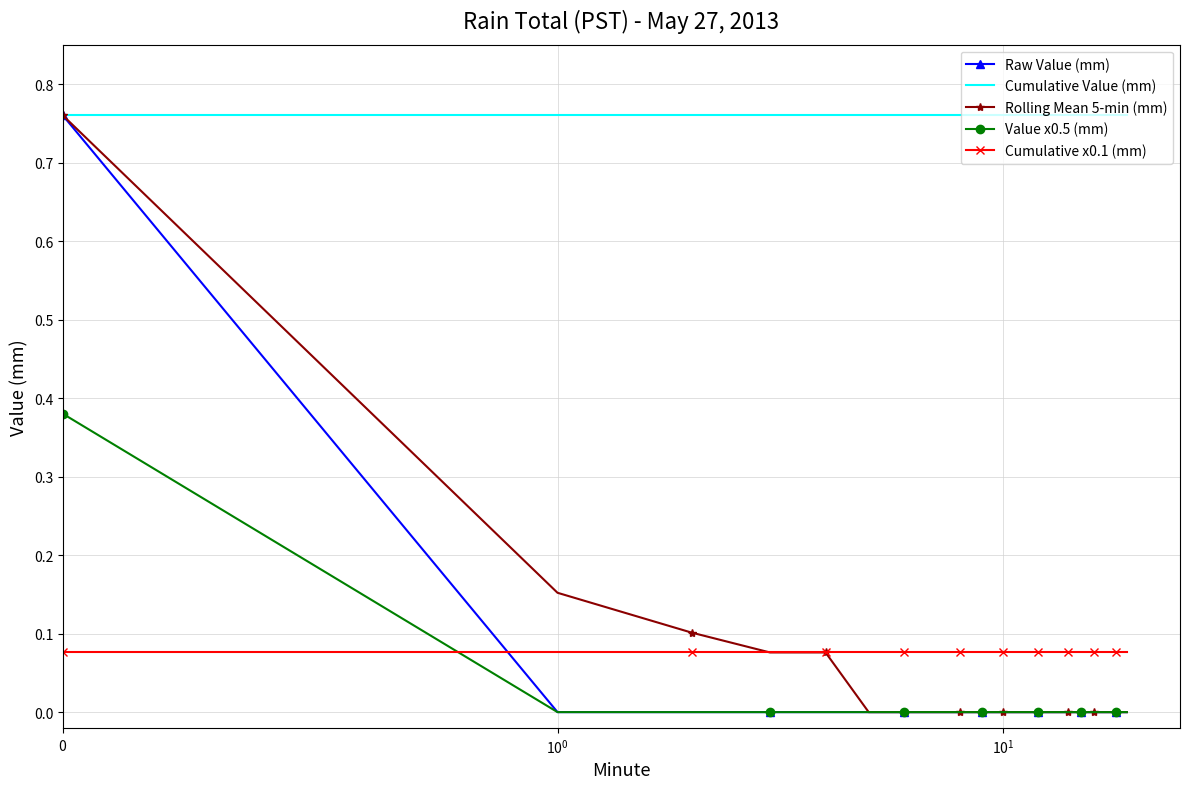

Which series ends up on top after the final intersection of Value x0.5 (mm) and Cumulative x0.1 (mm)?

Cumulative x0.1 (mm)